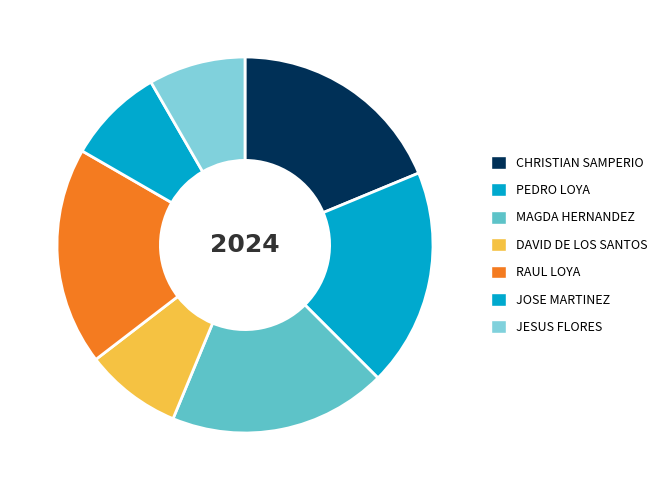

Does MAGDA HERNANDEZ account for over 50% of the chart?

No